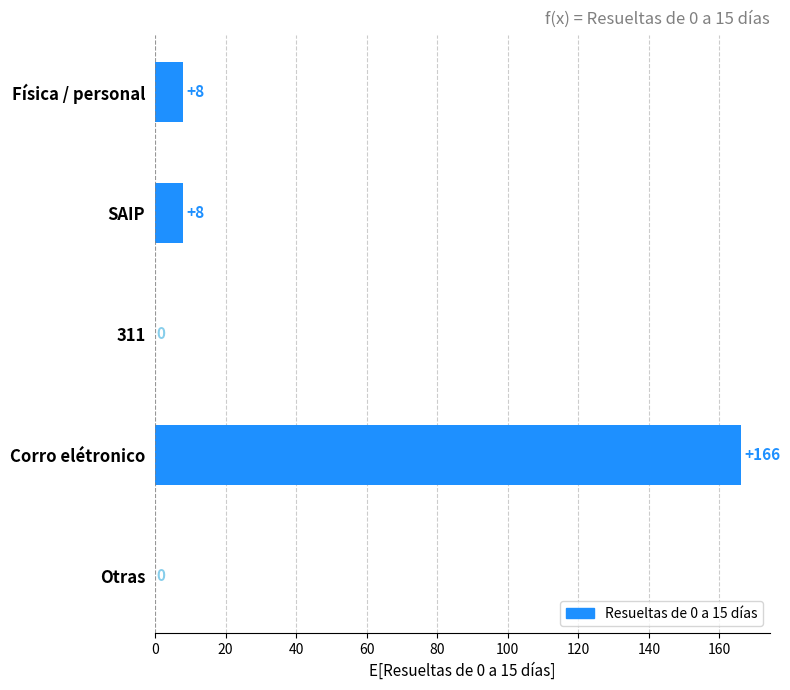

Which has a higher value, 311 or Corro elétronico?

Corro elétronico